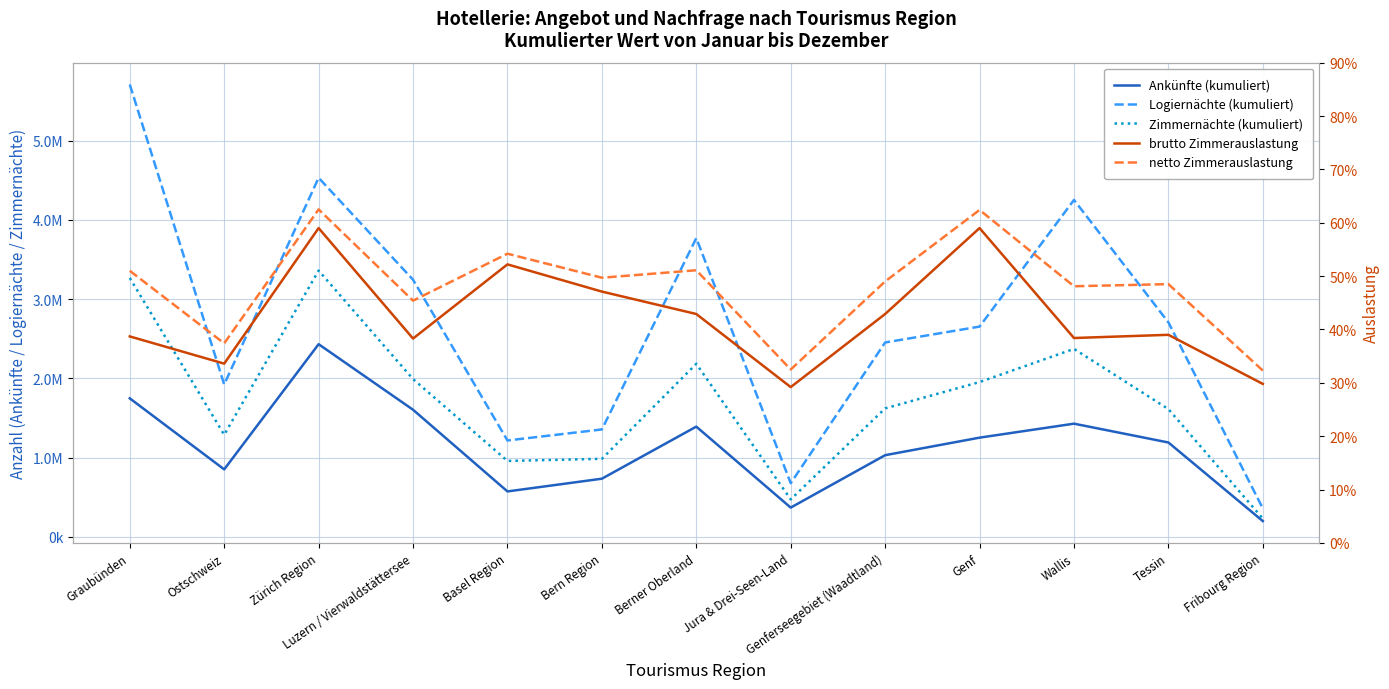

True or false: Zimmernächte (kumuliert) and netto Zimmerauslastung cross at least once.

False